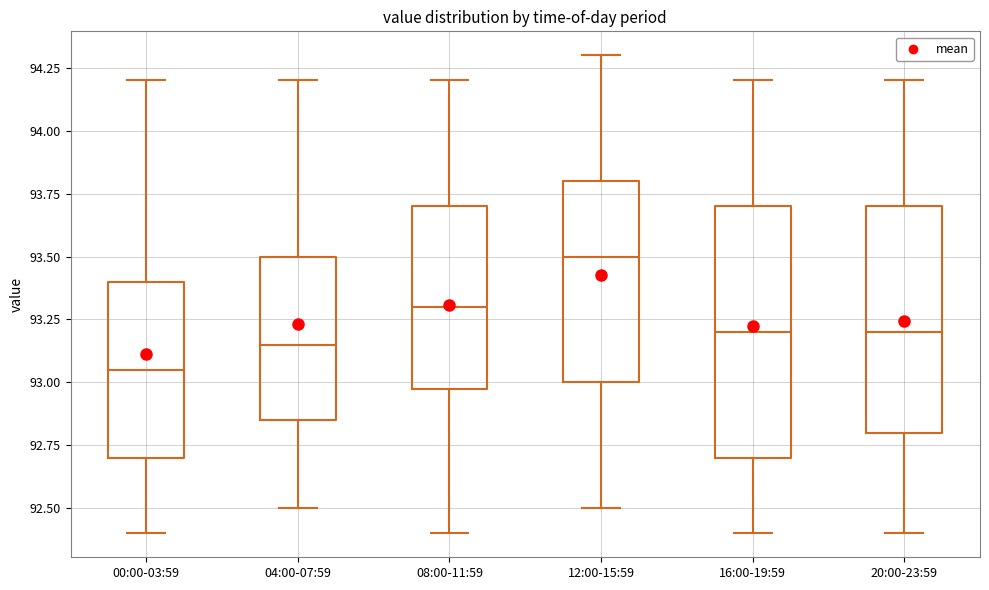

Reading left to right, transcribe this box plot: for each box, give where its median line is, the range the box spans, and where its two whiskers end, as read against the y-axis. The values are not printed on the chart, so give them approximately, as read against the axis.

00:00-03:59: median 93.05, box 92.70 to 93.40, whiskers 92.40 to 94.20
04:00-07:59: median 93.15, box 92.85 to 93.50, whiskers 92.50 to 94.20
08:00-11:59: median 93.30, box 93.00 to 93.70, whiskers 92.40 to 94.20
12:00-15:59: median 93.50, box 93.00 to 93.80, whiskers 92.50 to 94.30
16:00-19:59: median 93.20, box 92.70 to 93.70, whiskers 92.40 to 94.20
20:00-23:59: median 93.20, box 92.80 to 93.70, whiskers 92.40 to 94.20